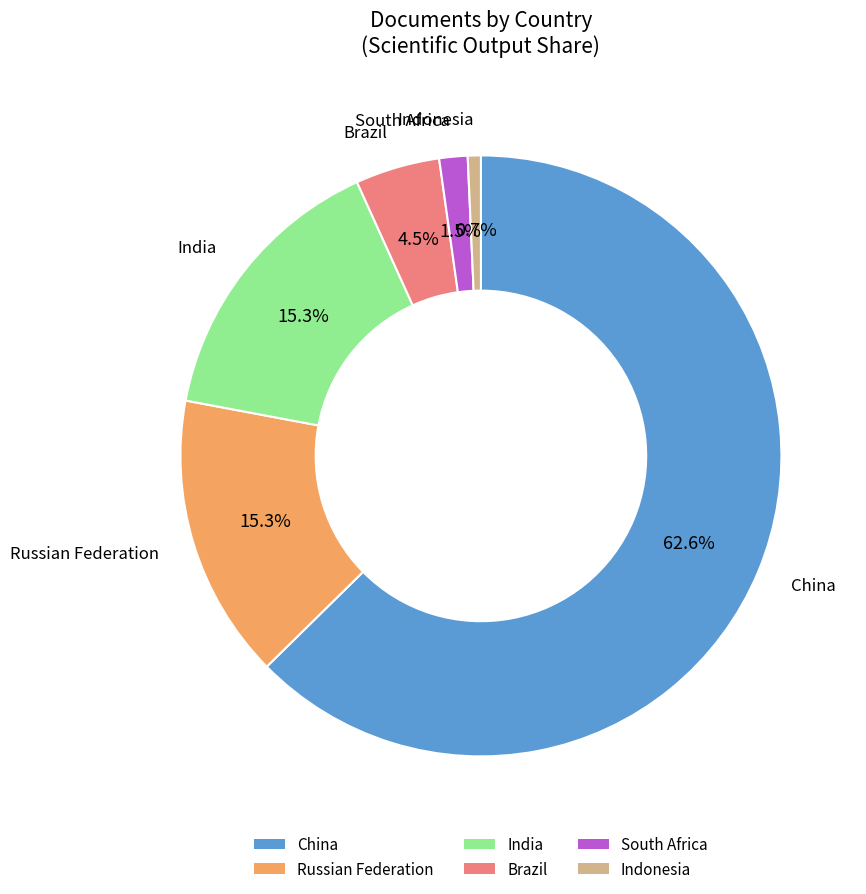

How many slices are in this pie chart?

6